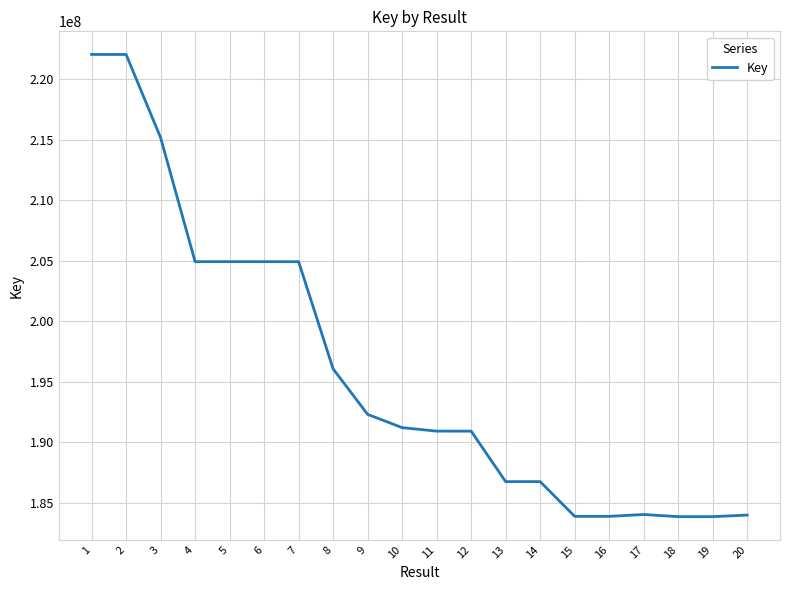

What is the difference between the values at 15 and 10?

7333661